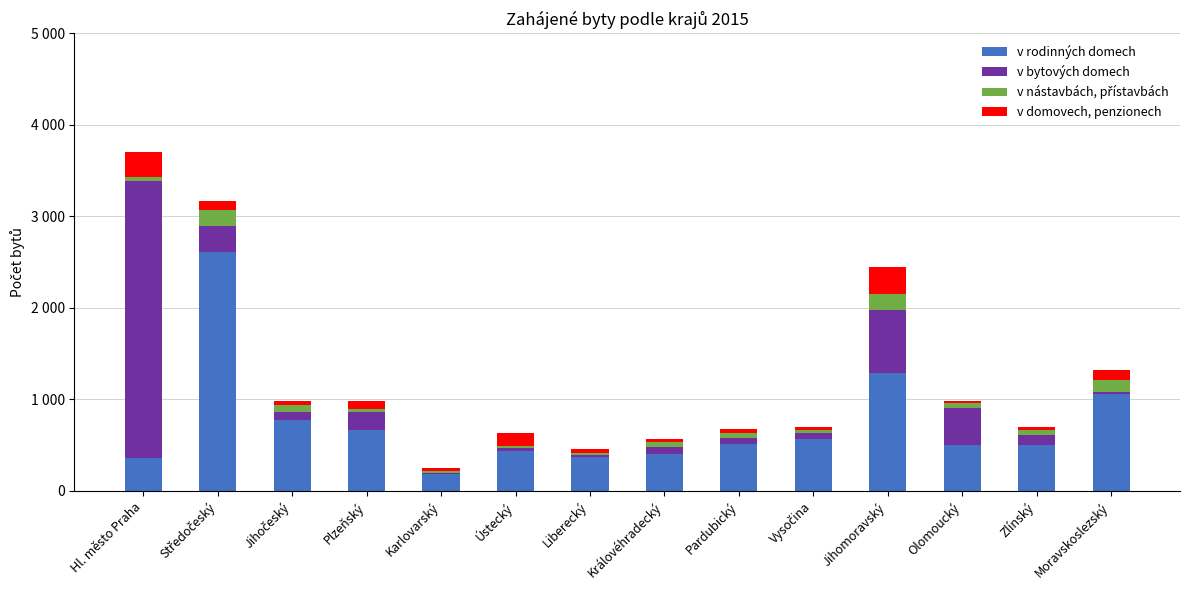

Where is v rodinných domech nearest to the value 1399?

Jihomoravský